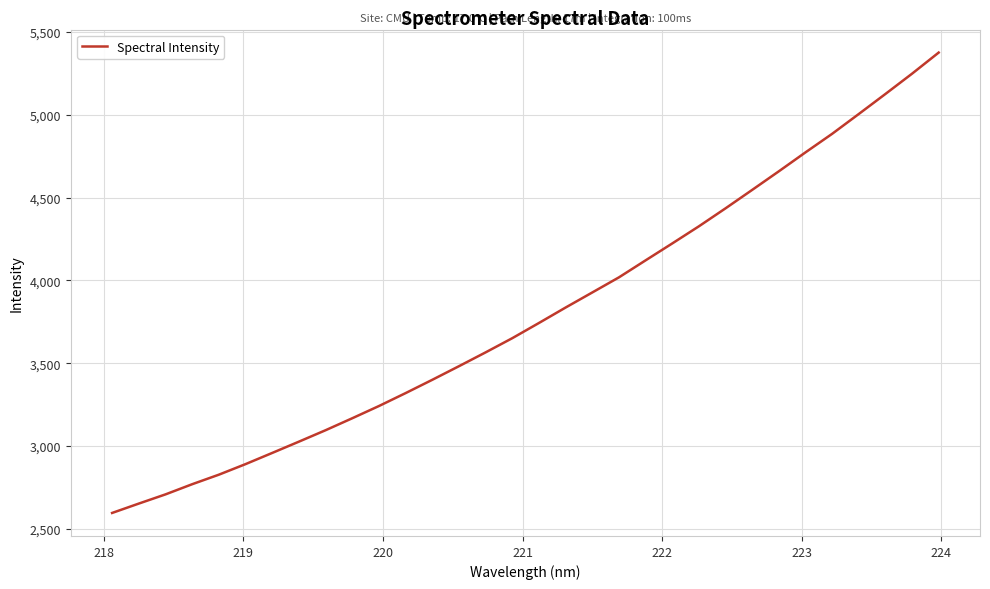

What is the difference between the maximum and minimum values?

2777.9